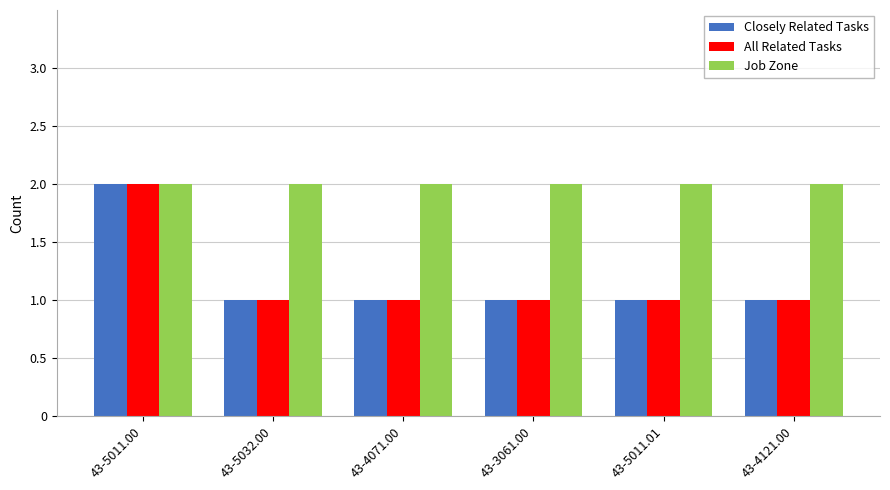

What is the difference between the highest and lowest values at 43-4121.00?

1